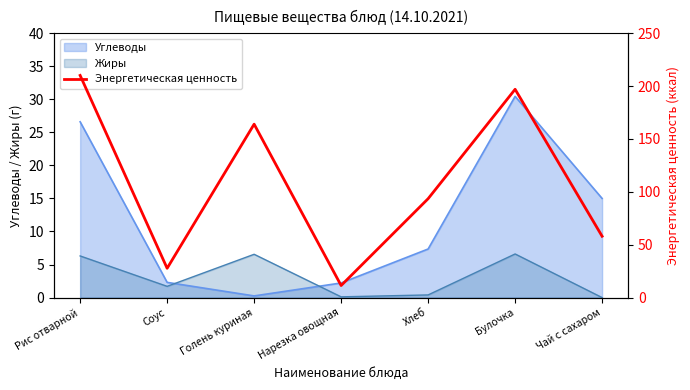

Where does the data first go above 93?

Рис отварной